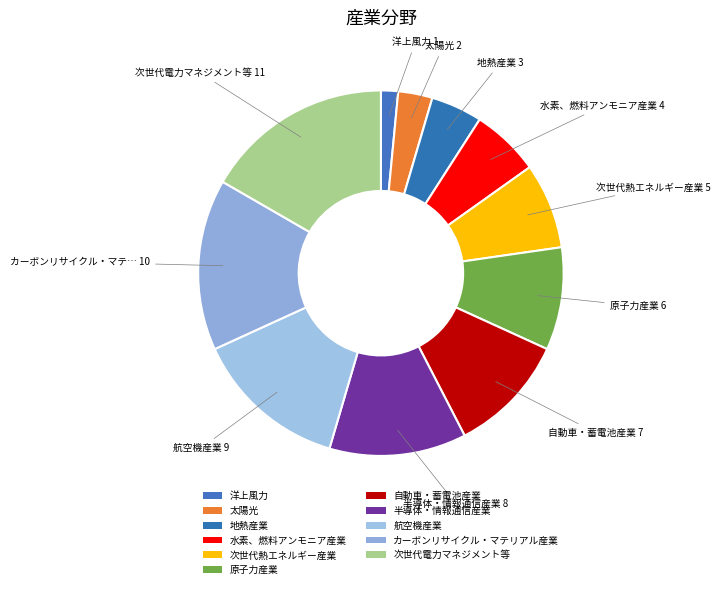

To the nearest percent, what portion does 航空機産業 represent?

14%